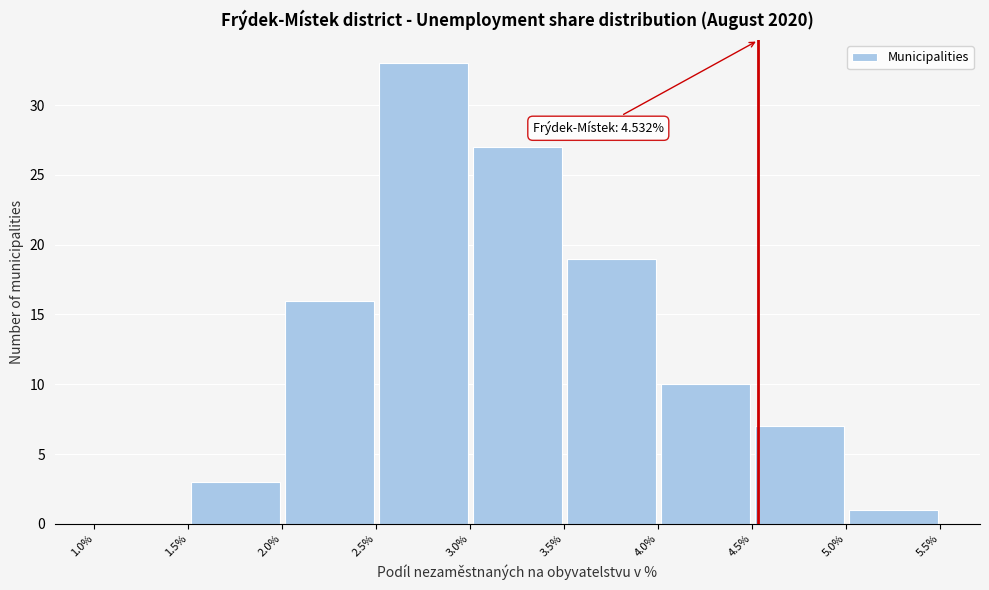

Over which range of the x-axis is the bar tallest?

2.5% to 3.0%